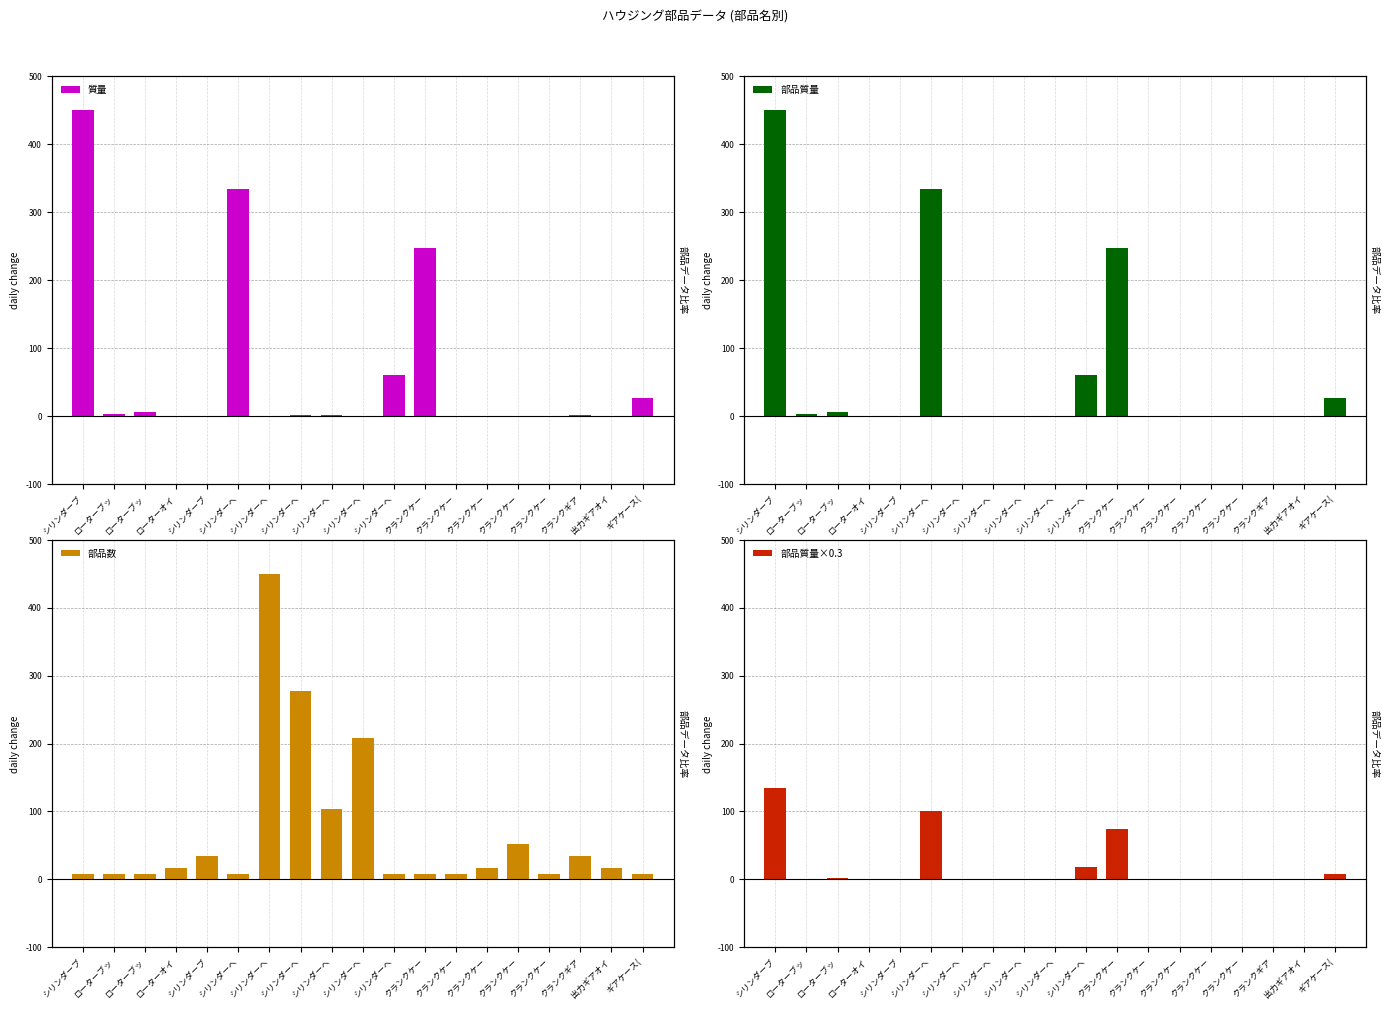

What is the maximum value for 部品質量?

450.0